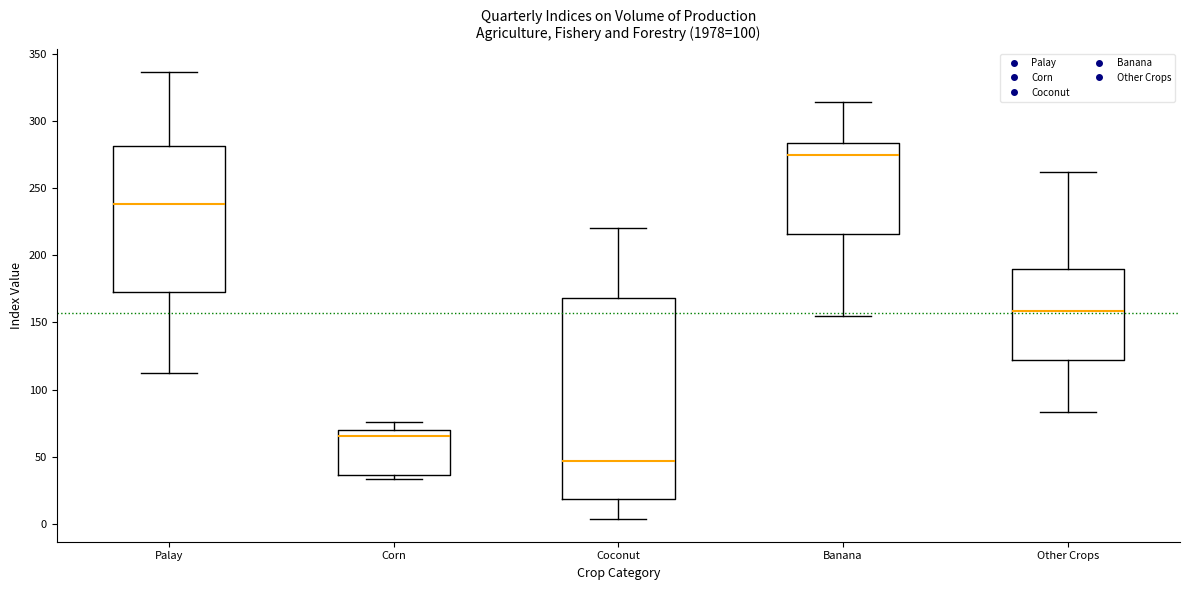

Where is the lower edge of the box for Banana on the y-axis? The values are not printed on the chart, so give them approximately, as read against the axis.

215